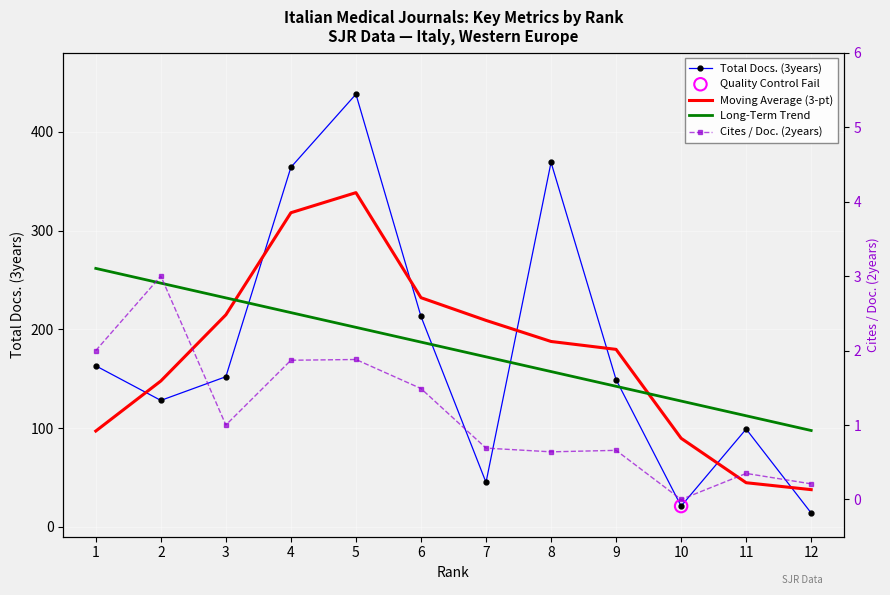

Which series contains the highest Y value?

Total Docs. (3years)